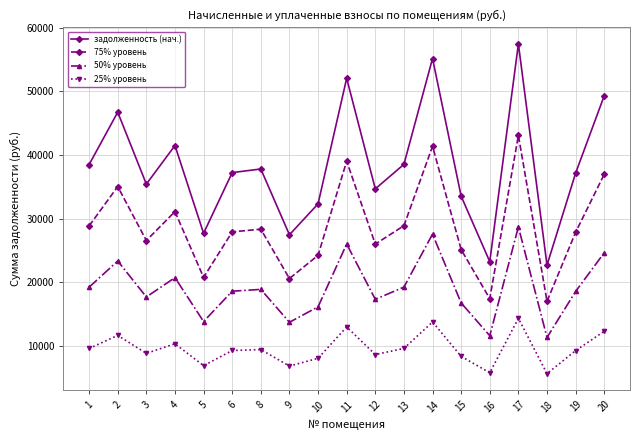

What is the total value across all series at 19?

92922.8